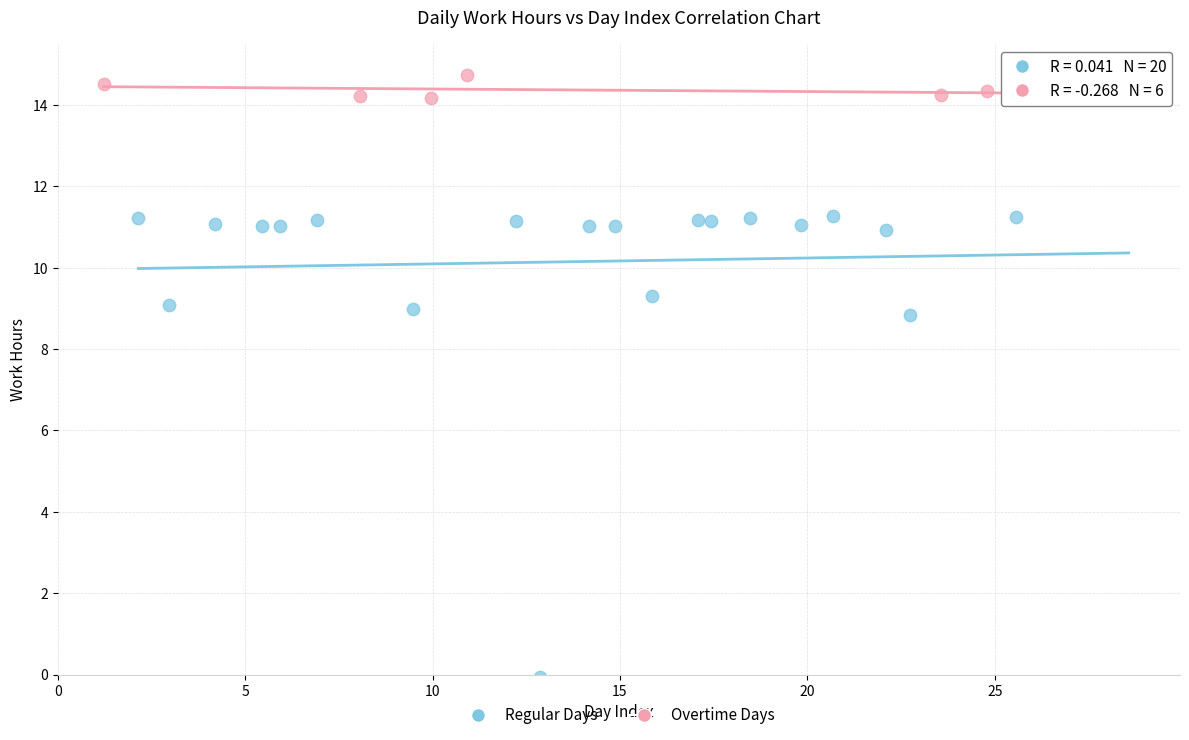

Which series has the widest spread of Y values?

Regular Days